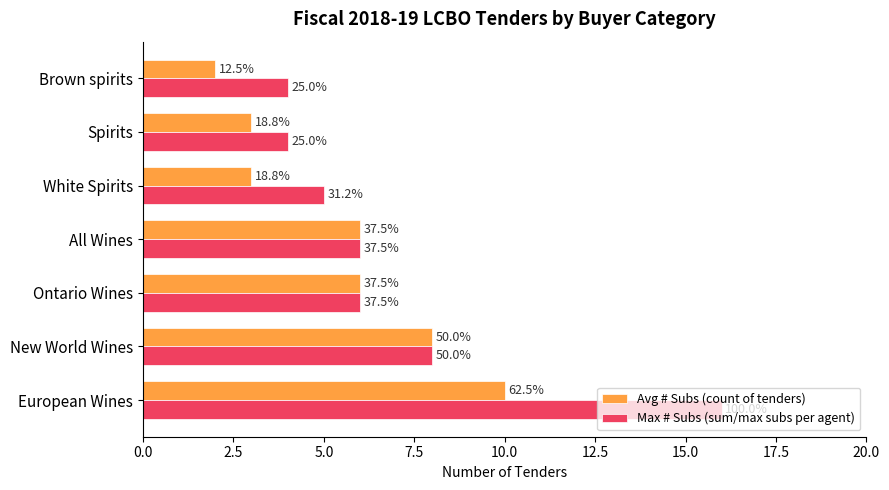

What position from the left is Brown spirits?

7